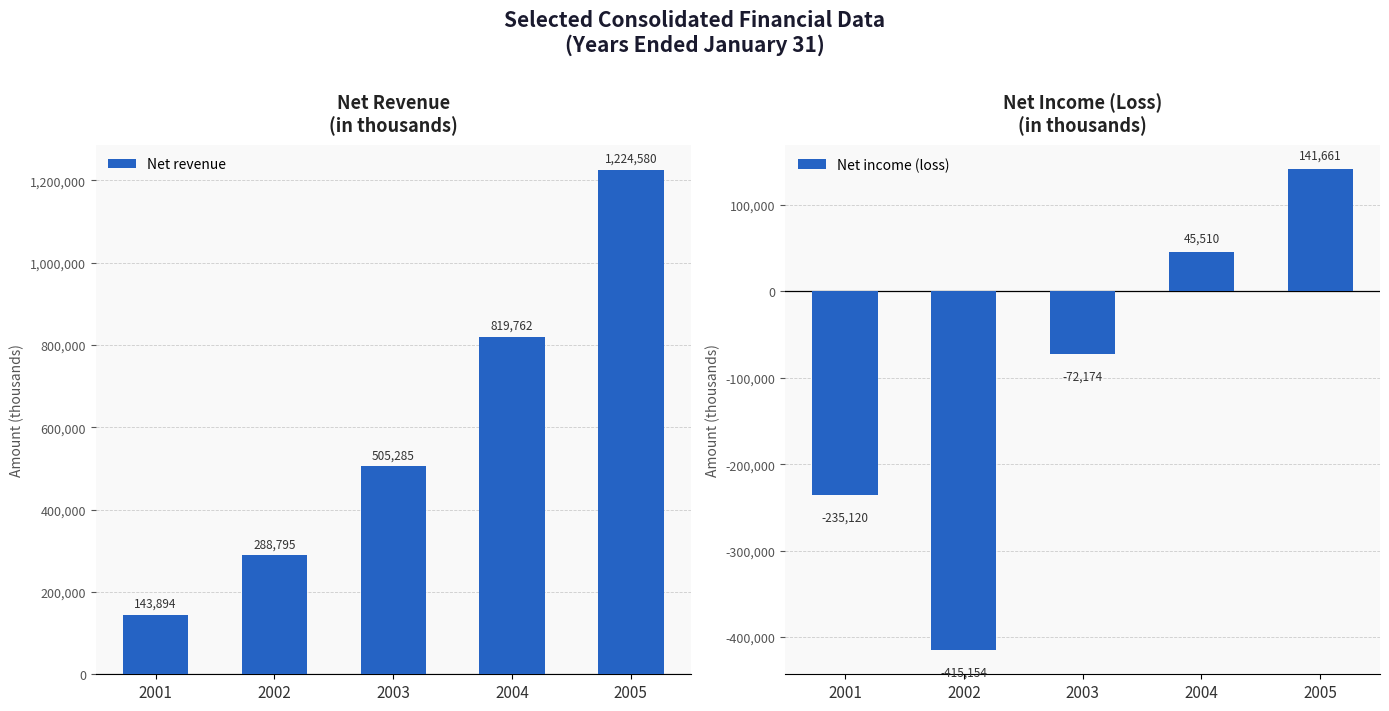

Which category has the highest value in the Net income (loss) series?

2005